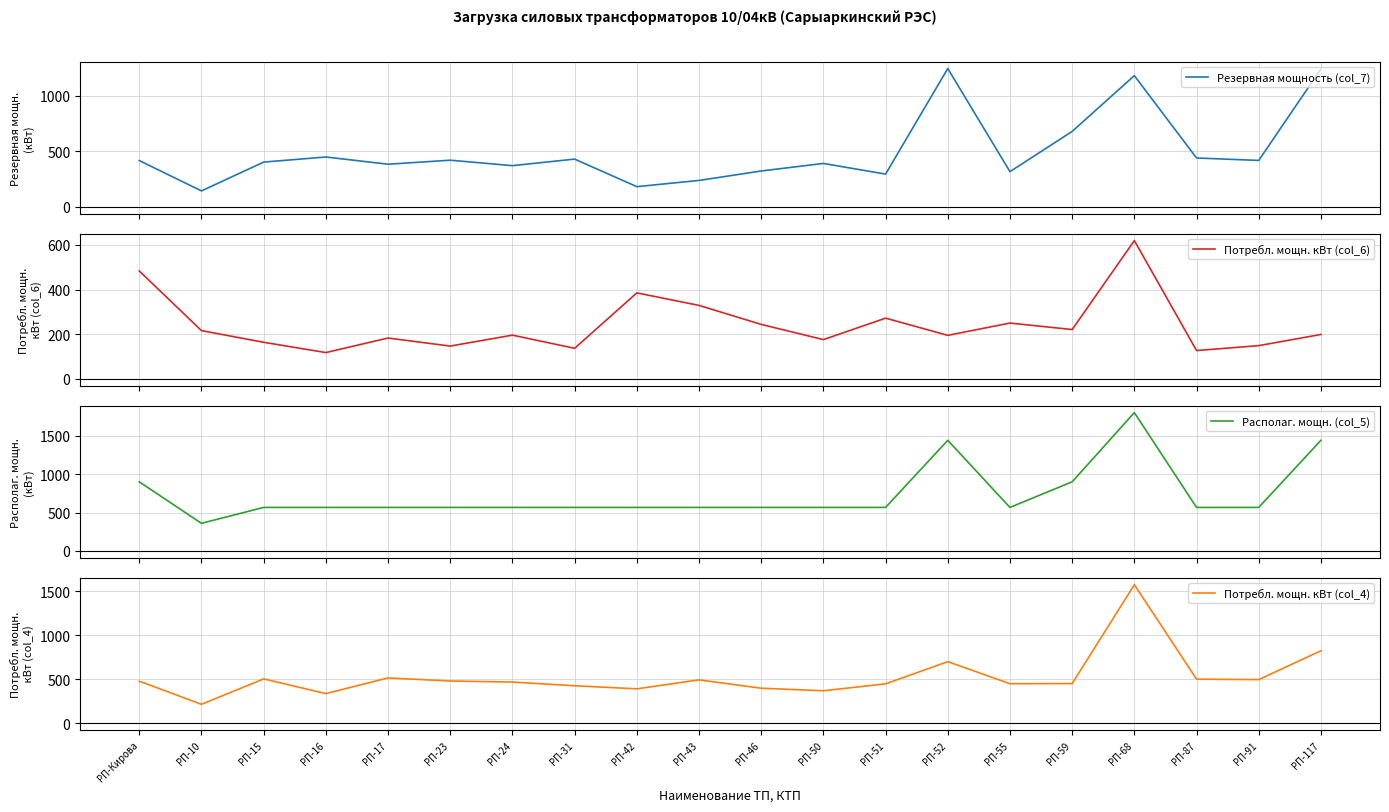

True or false: Резервная мощность (col_7) and Располаг. мощн. (col_5) cross at least once.

False